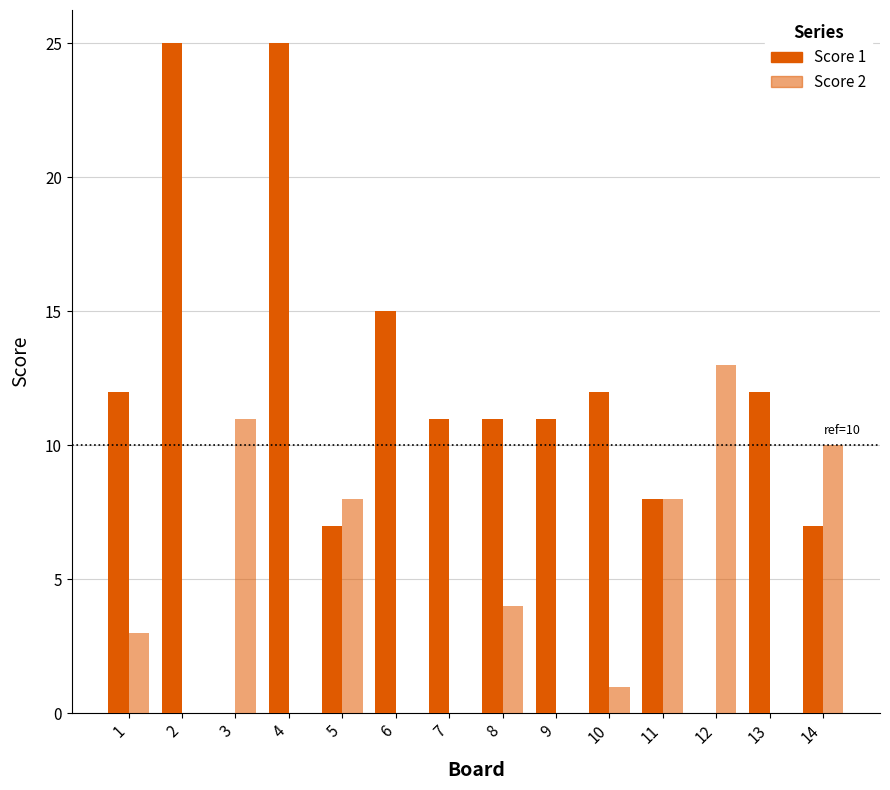

Are the bars grouped side by side (vs. stacked)?

Yes